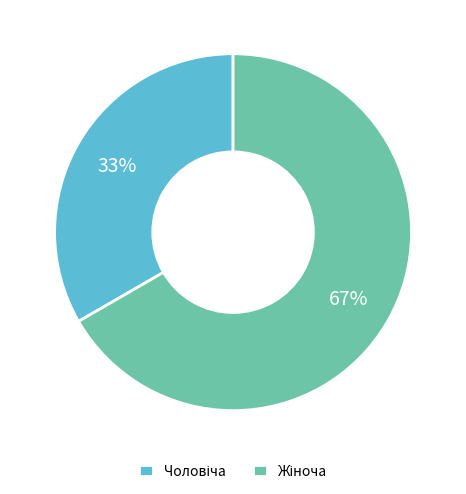

Is there a majority slice in this chart?

Yes